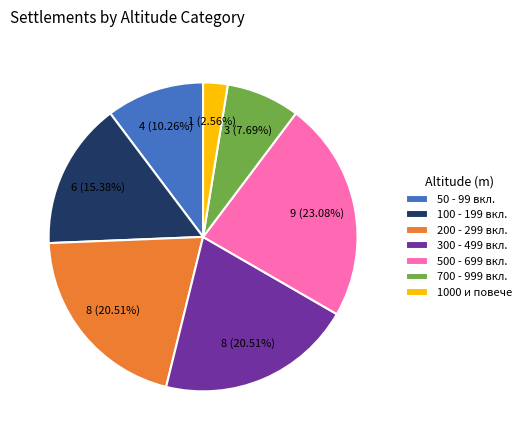

Between 1000 и повече and 100 - 199 вкл., which is larger?

100 - 199 вкл.